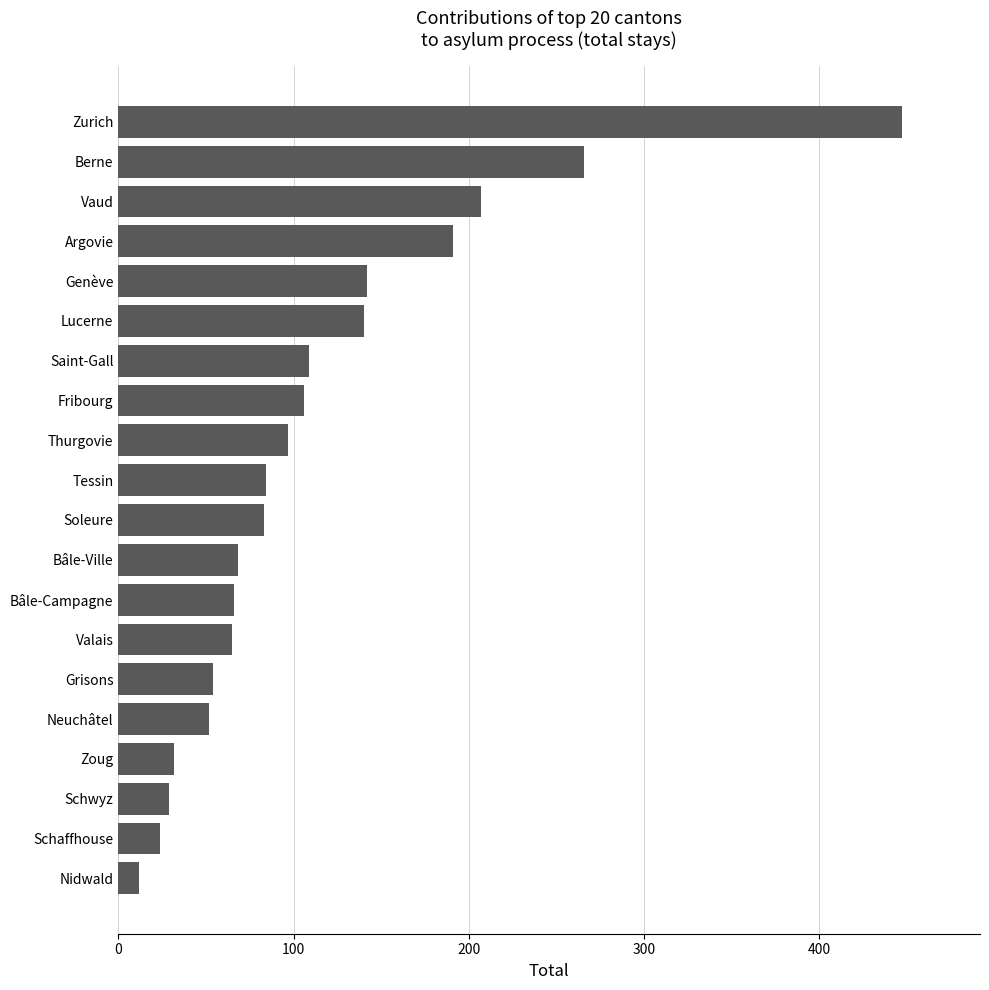

Approximately how many times larger is the value at Bâle-Campagne compared to Nidwald?

5.5